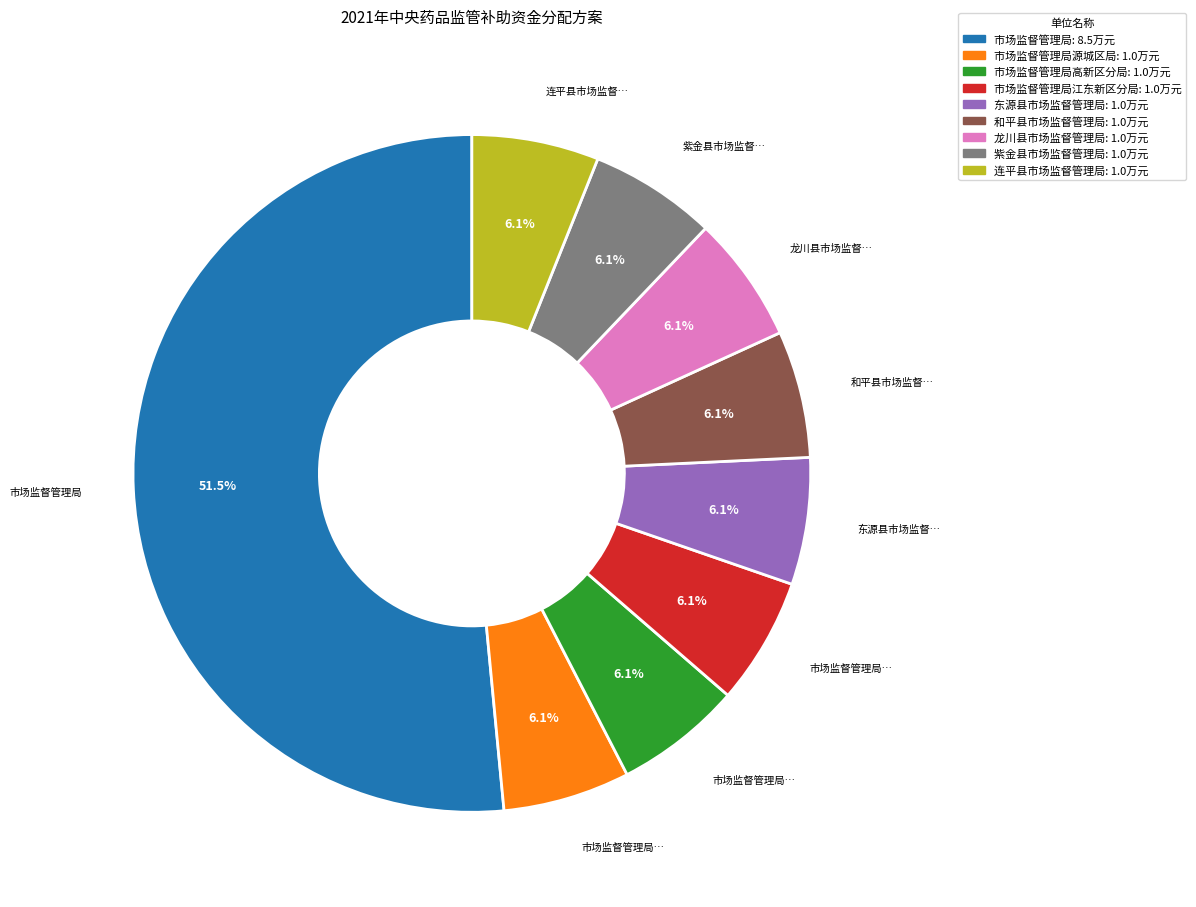

Is there any slice that represents more than half of the pie?

Yes